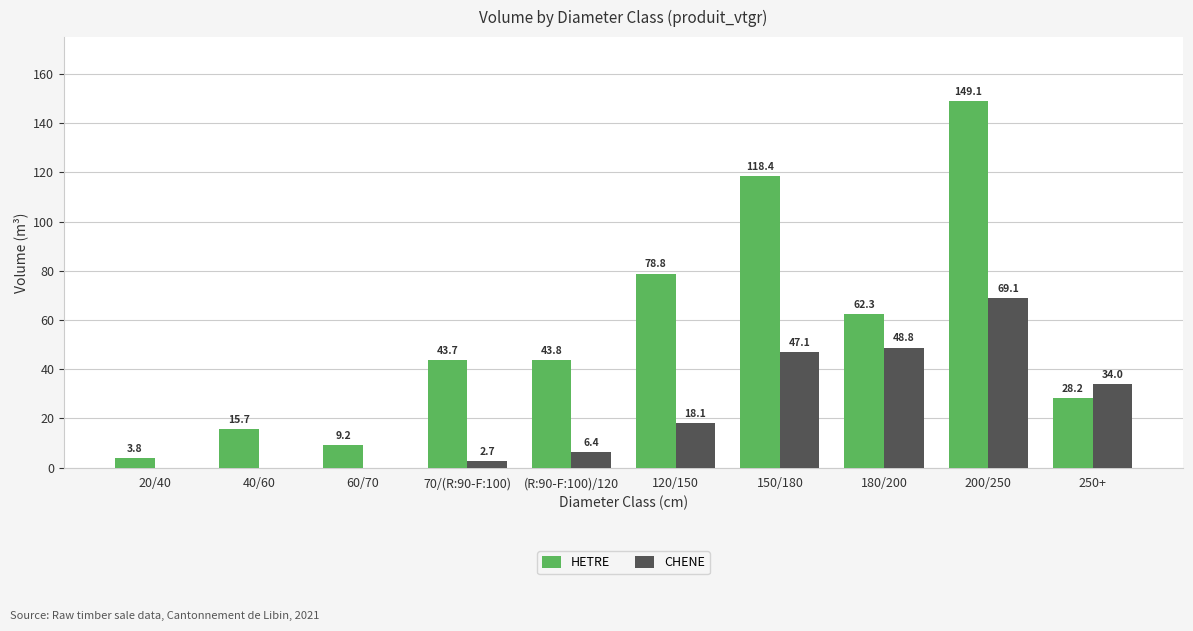

What is the sum of the HETRE values at 20/40 and 250+?

32.0